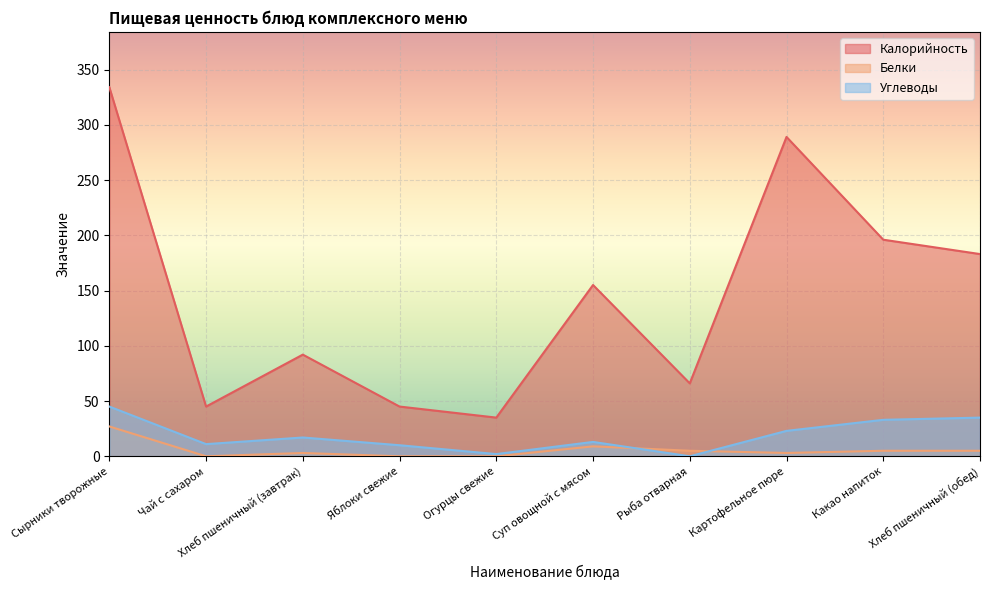

Reading right to left, transcribe all the data shown in this chart.

Калорийность: 183	196	289	66	155	35	45	92	45	334
Белки: 5	5	3	5	9	0	0	3	0	27
Углеводы: 35	33	23	0	13	2	10	17	11	45